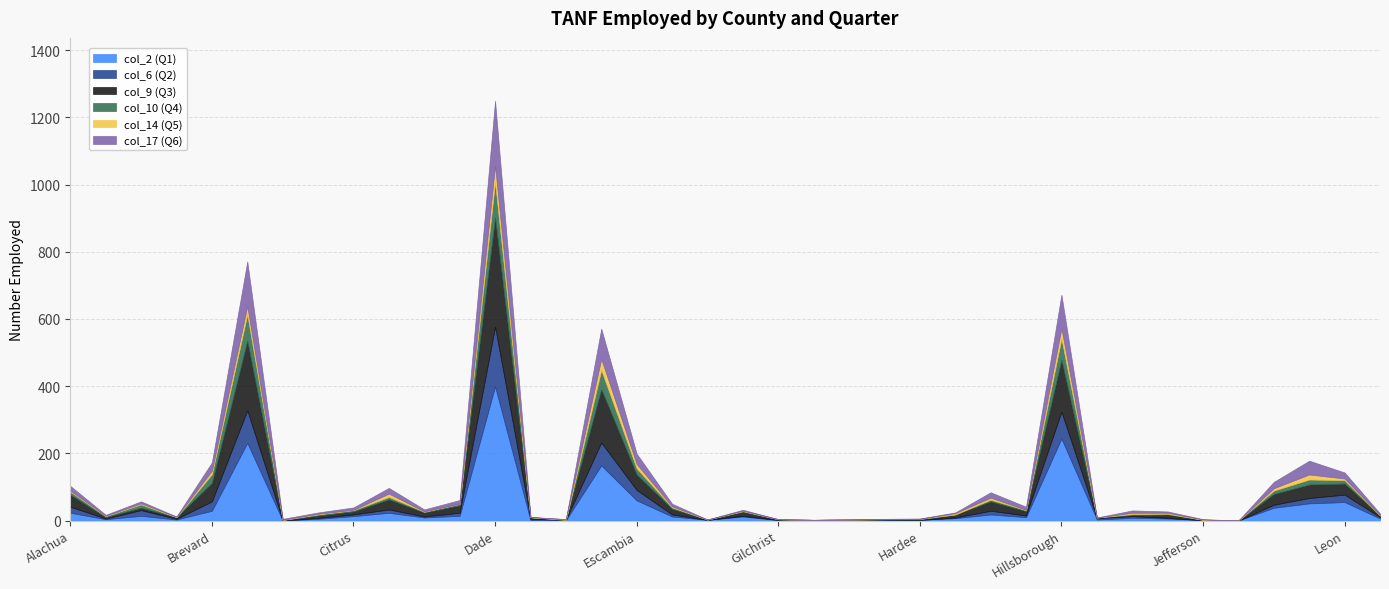

Where do col_2 (Q1) and col_6 (Q2) first cross each other?

Baker and Bay